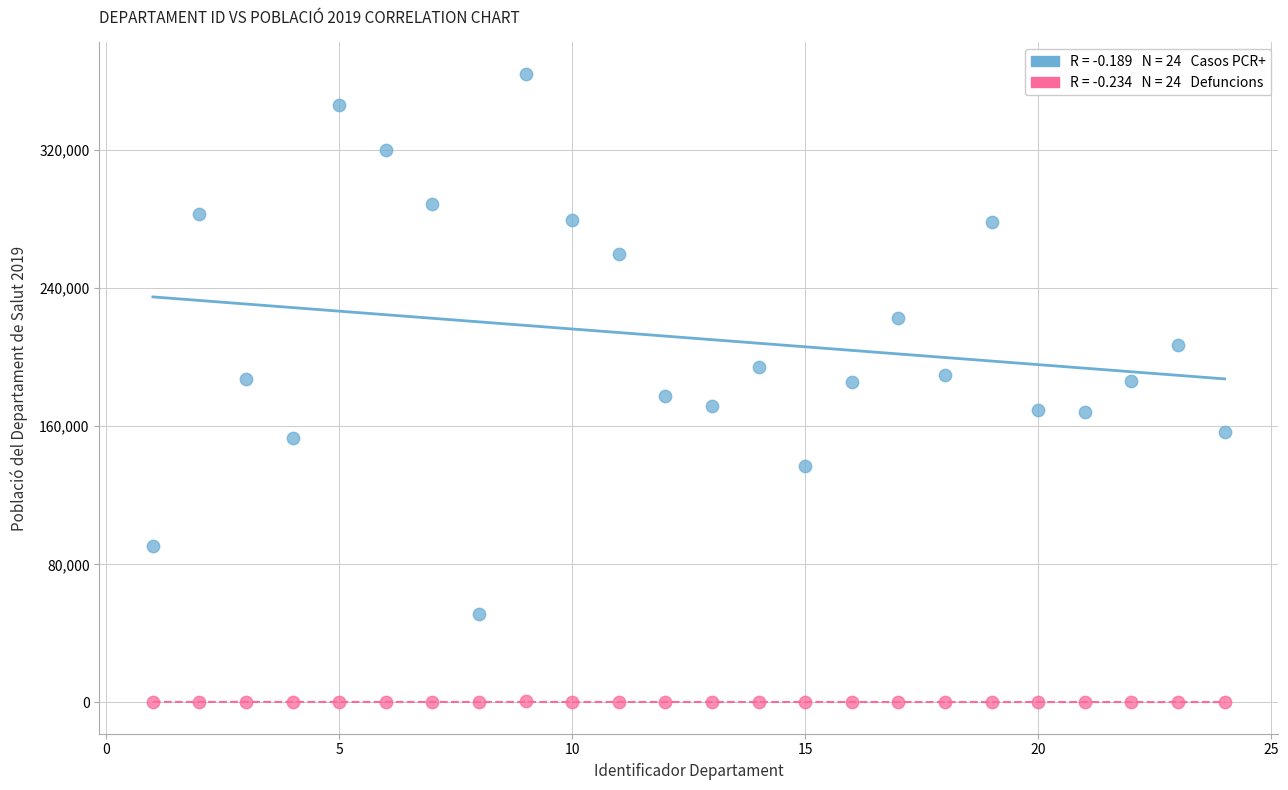

Across all data points, what is the range of X values (max minus min)?

23